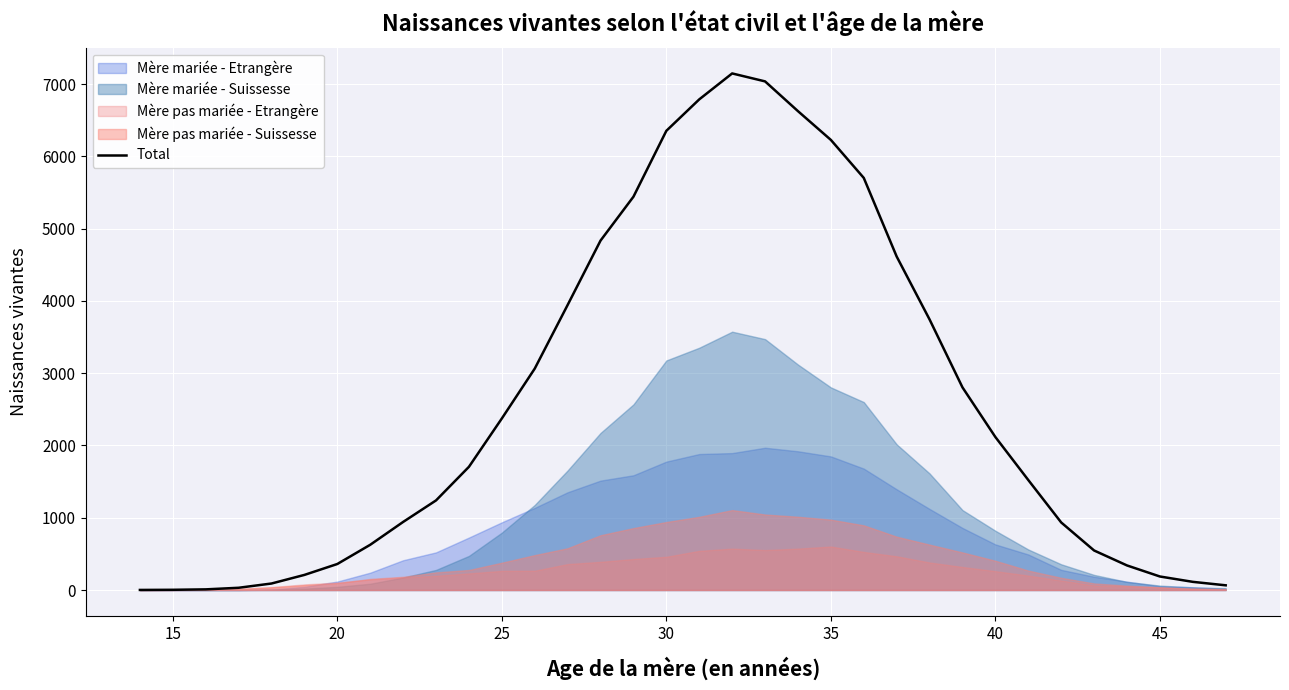

What is the difference between the maximum and minimum values?

7148